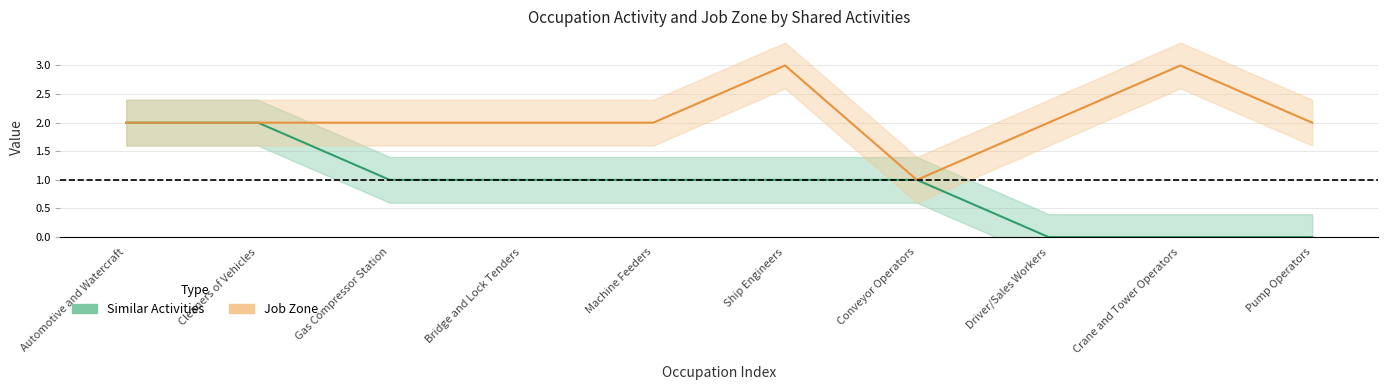

Which category has the highest value across all series?

Ship Engineers